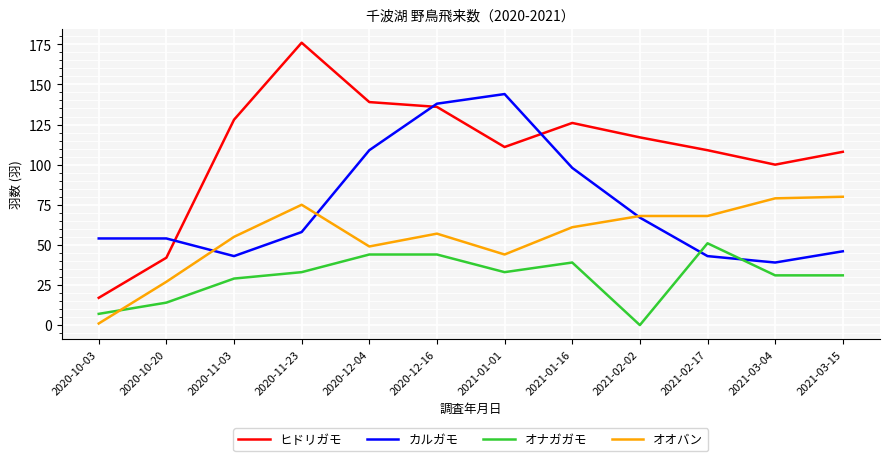

True or false: オナガガモ has a value of 31 at 2021-03-15.

True